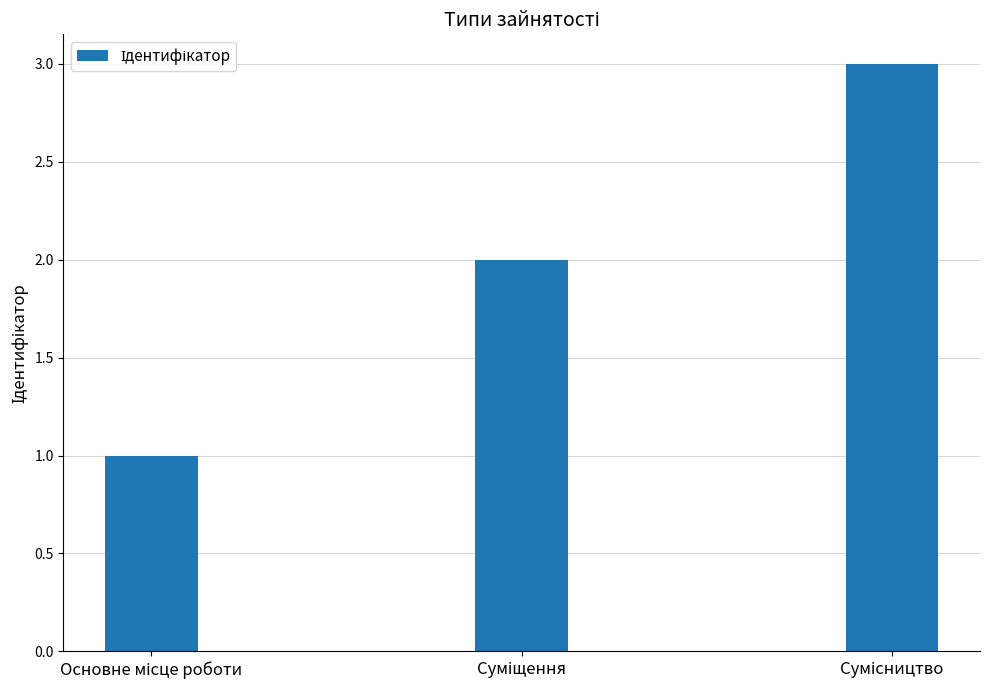

What is the difference between the maximum and minimum values?

2